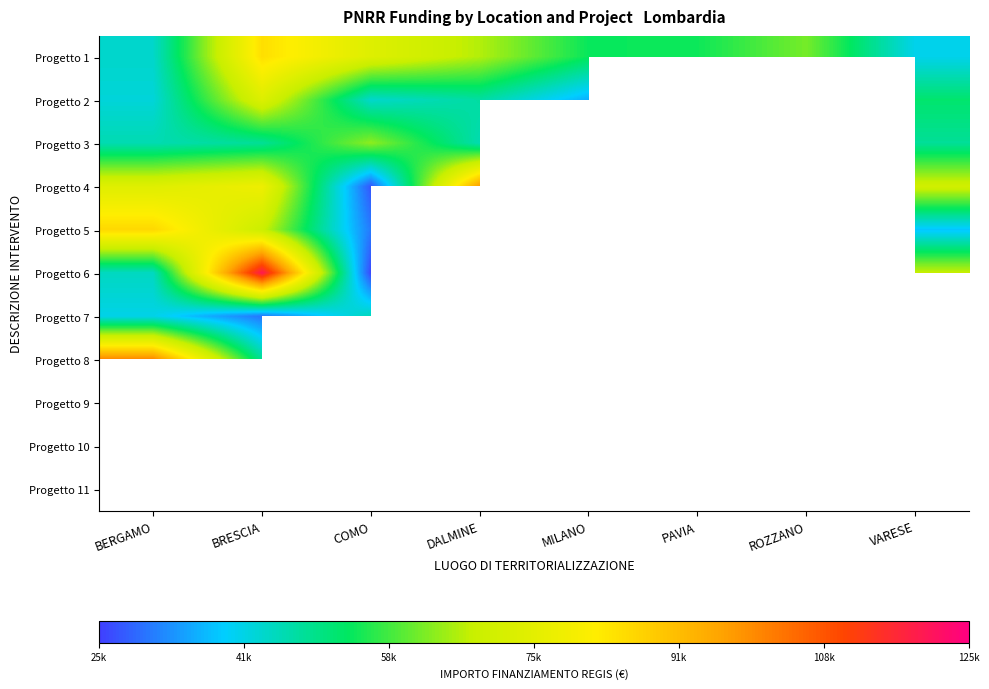

Rank the categories by Progetto 6 value from highest to lowest.

BRESCIA, BERGAMO, COMO, DALMINE, MILANO, PAVIA, ROZZANO, VARESE